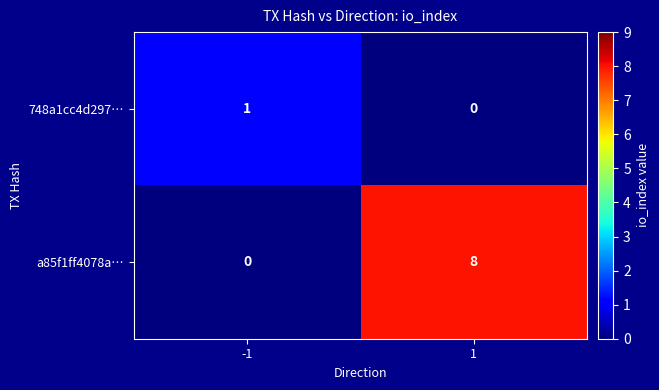

Reading left to right, transcribe all the data shown in this chart.

748a1cc4d297…: 1	0
a85f1ff4078a…: 0	8